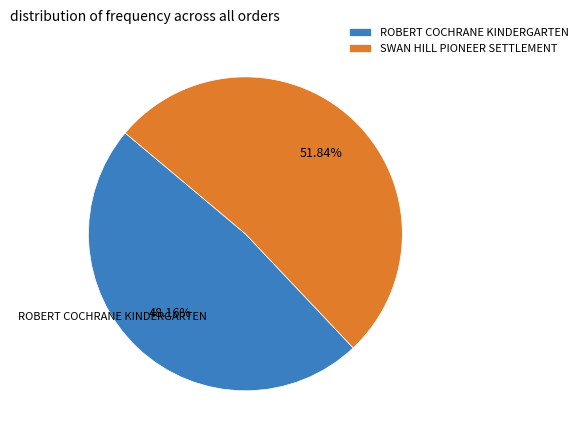

What is the smallest slice in the pie chart?

ROBERT COCHRANE KINDERGARTEN